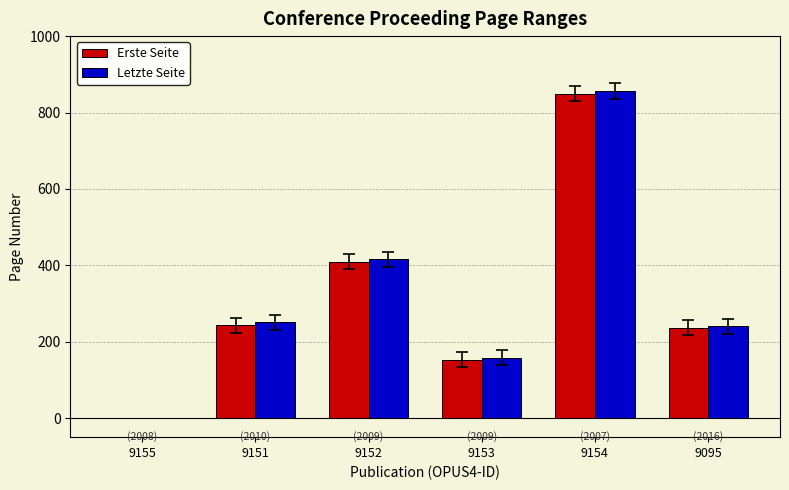

Count the number of categories in the chart.

6